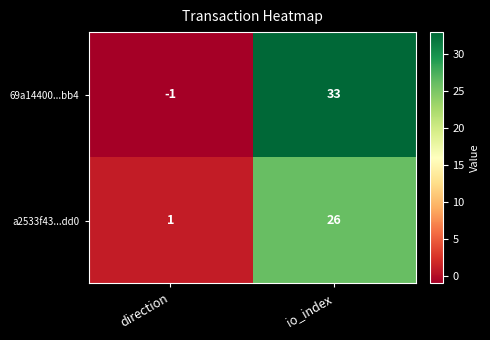

Reading left to right, what are all the values shown in this chart?

69a14400...bb4: direction=-1	io_index=33
a2533f43...dd0: direction=1	io_index=26